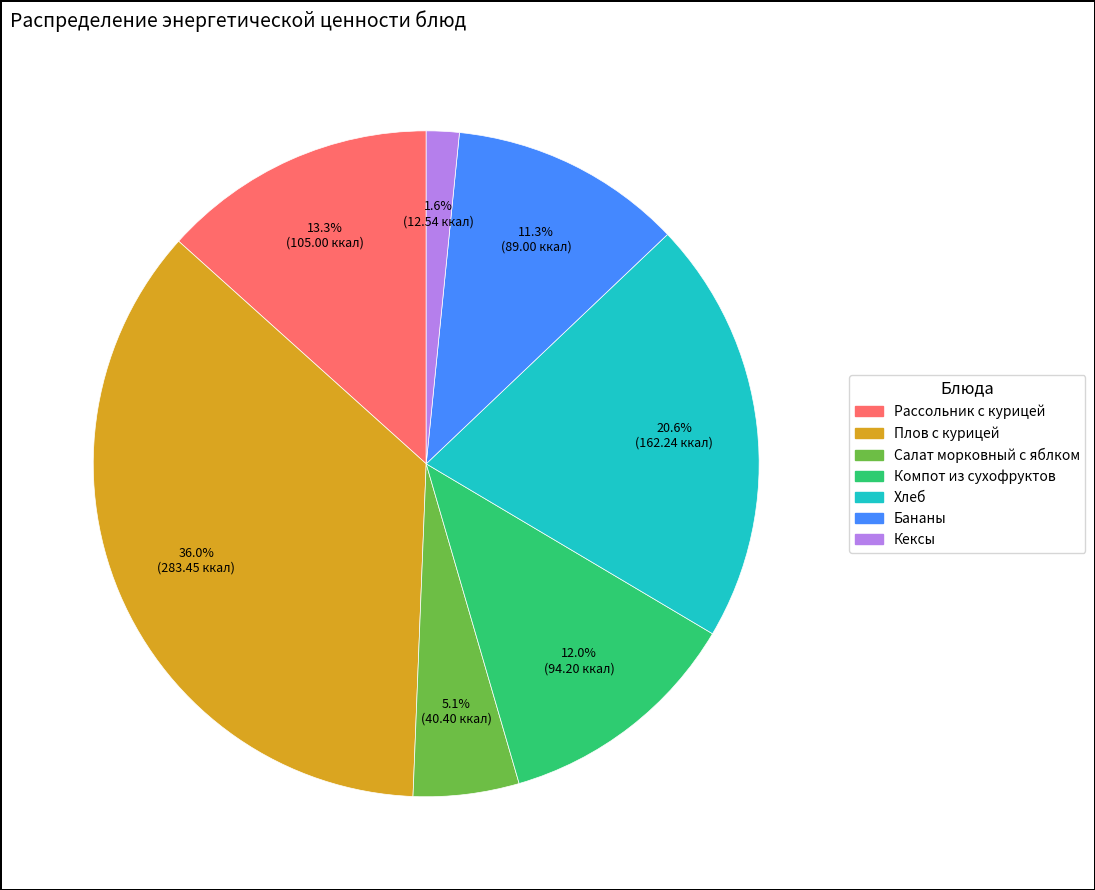

To the nearest percent, what percentage of the pie is Кексы?

2%